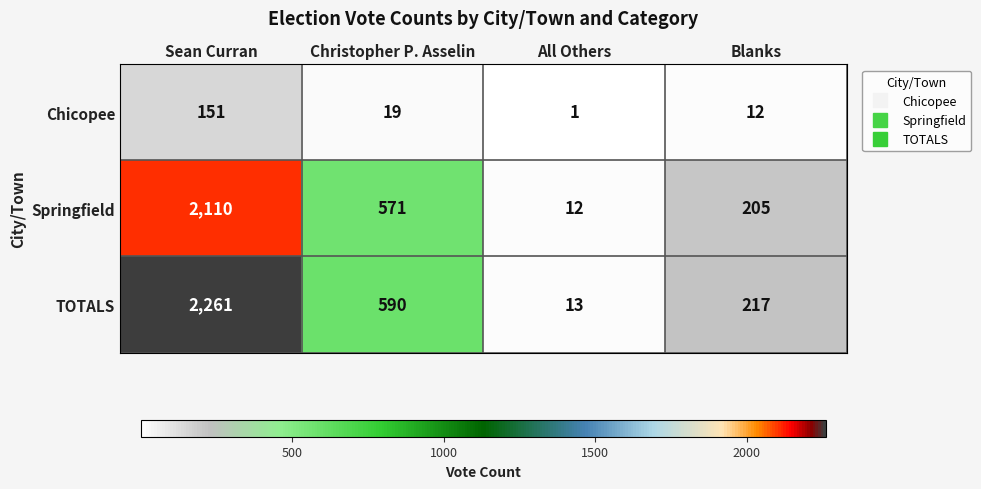

What is the difference between the Chicopee values at Sean Curran and All Others?

150